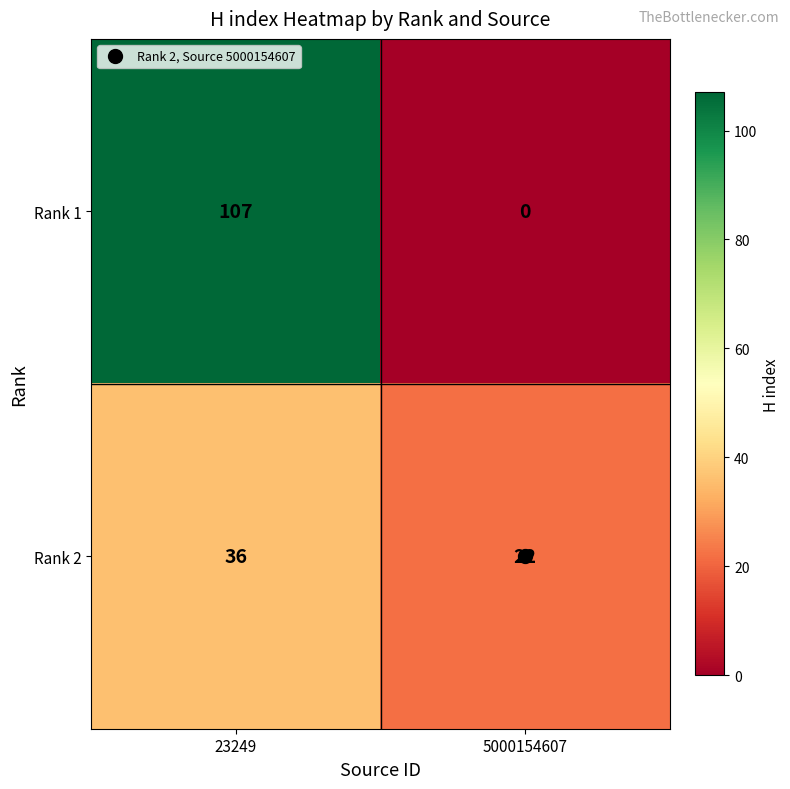

At which category does the chart reach its minimum across all series?

5000154607